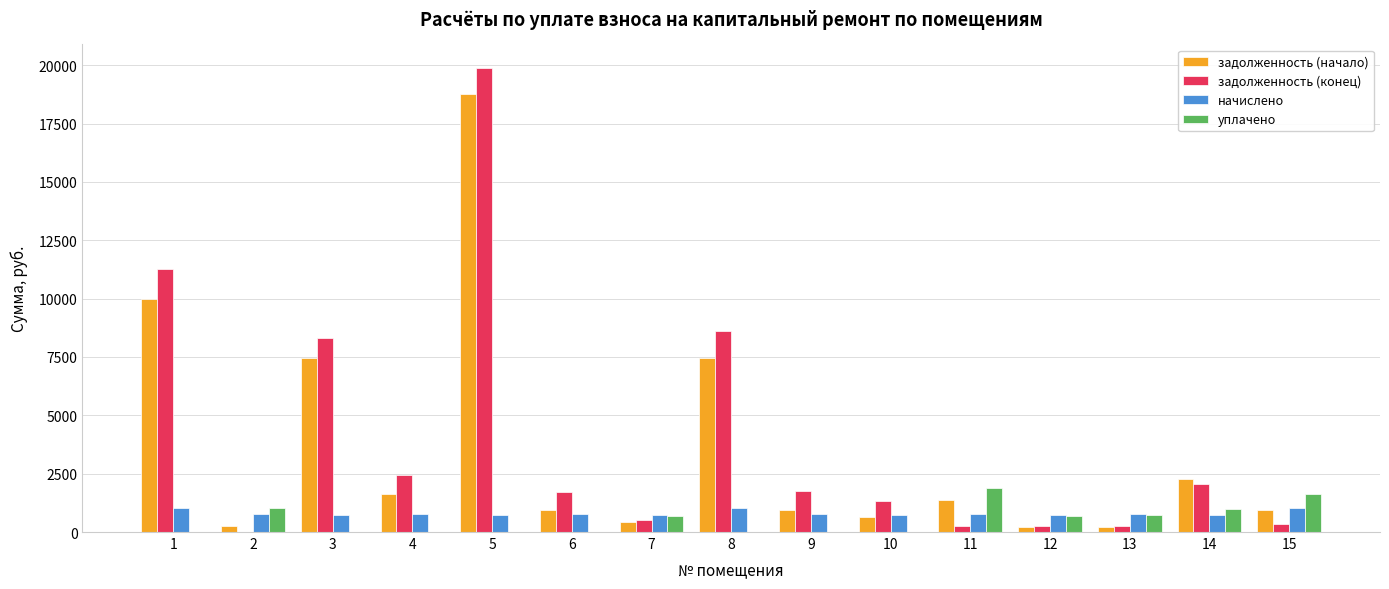

Are the bars horizontal?

No